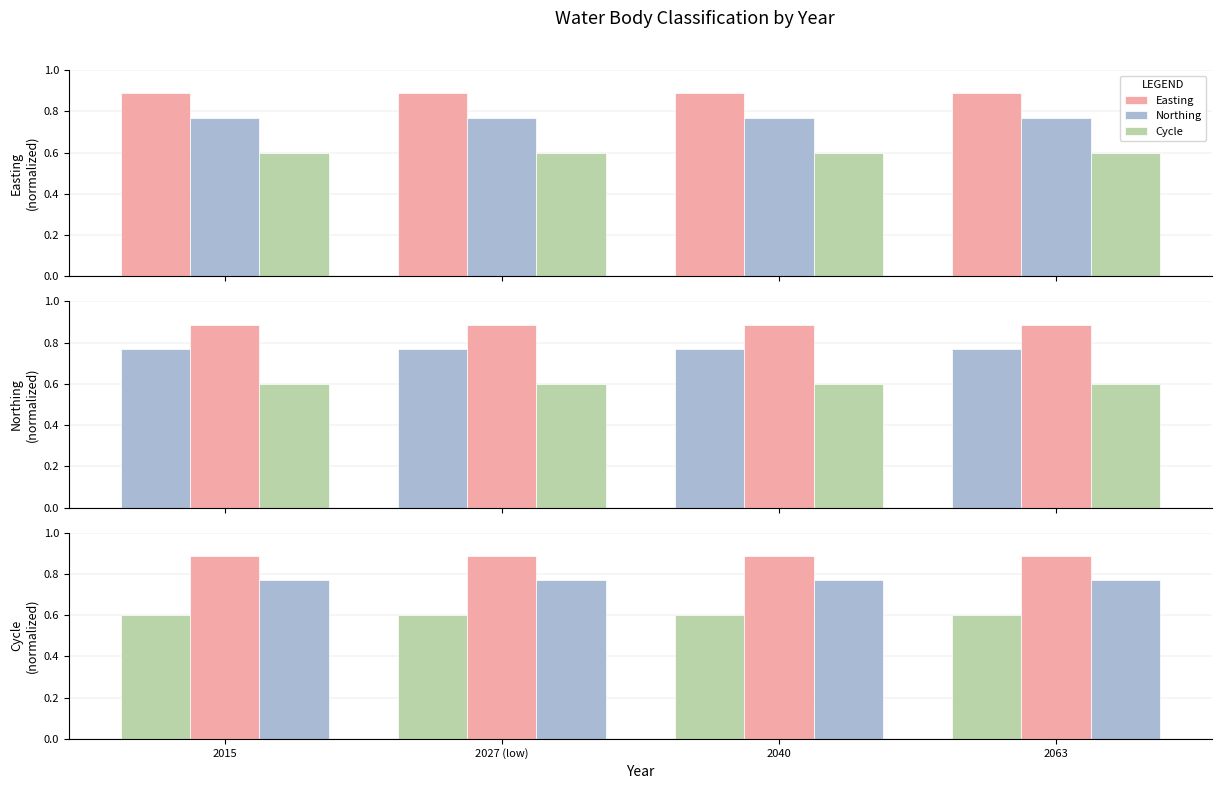

How many groups of bars are there?

4